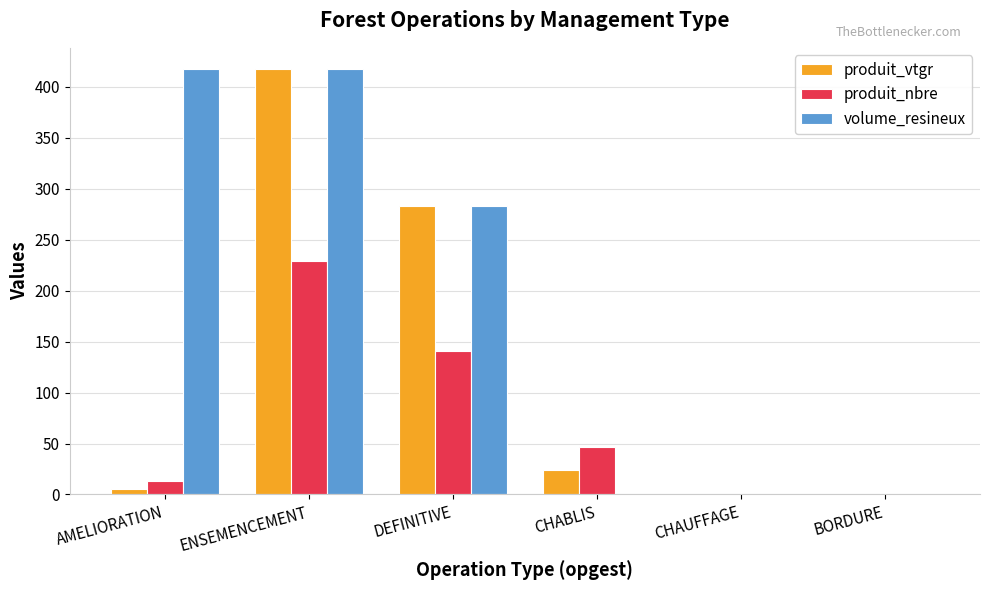

How many groups of bars are there?

6